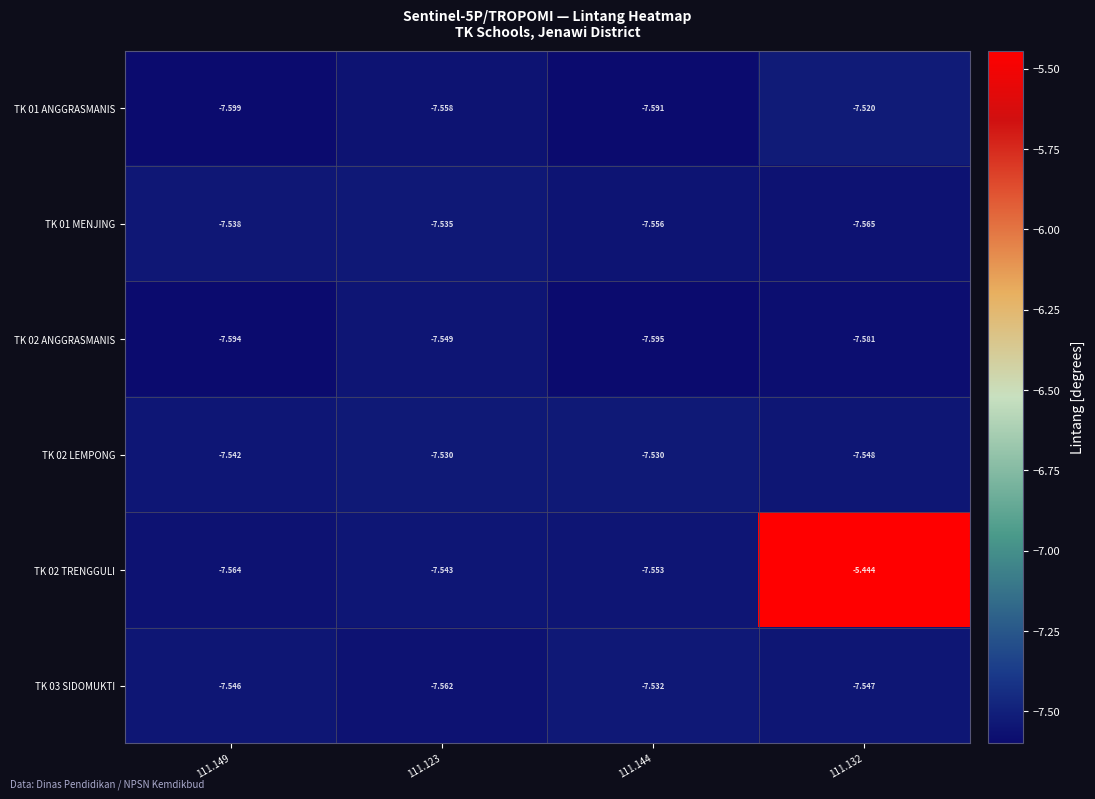

Is the value of TK 02 LEMPONG at 111.144 greater than the value of TK 02 ANGGRASMANIS at 111.132?

Yes